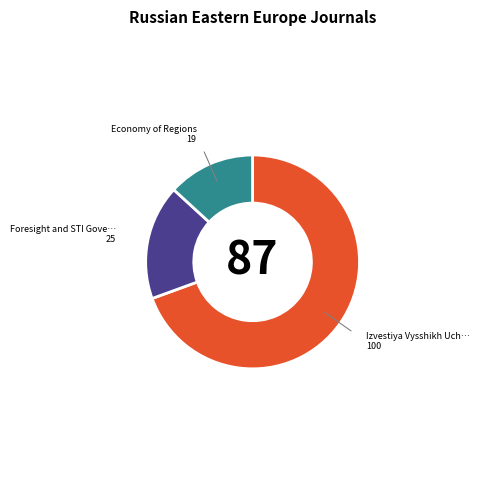

Does any single category account for the majority?

Yes